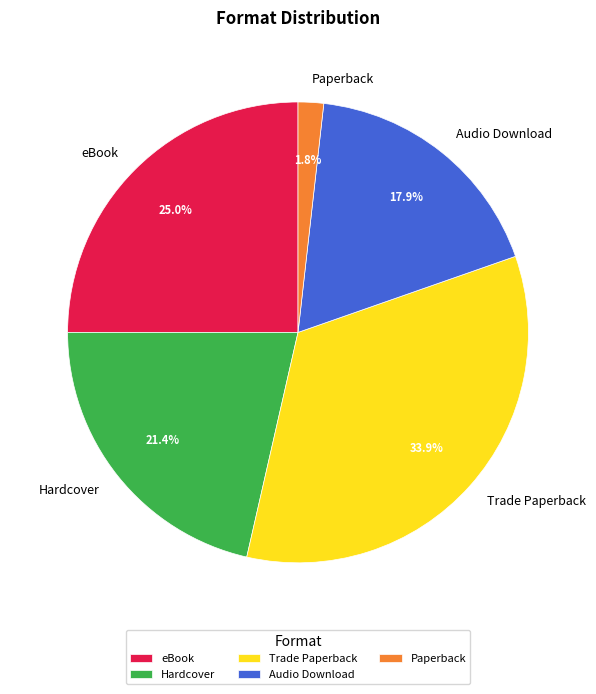

What percentage is the Paperback slice, to the nearest percent?

2%